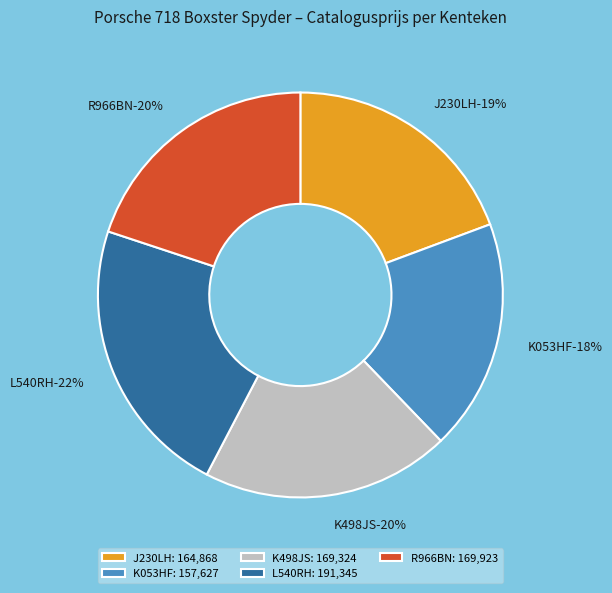

Rank the categories by value from lowest to highest.

K053HF, J230LH, K498JS, R966BN, L540RH